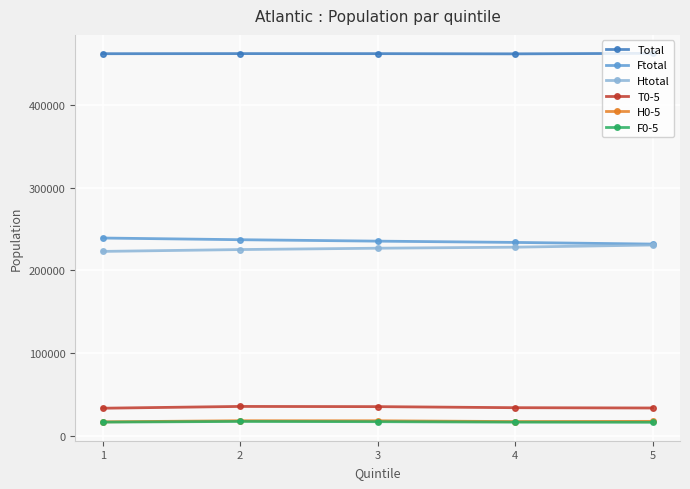

True or false: F0-5 and Htotal intersect in this chart.

False